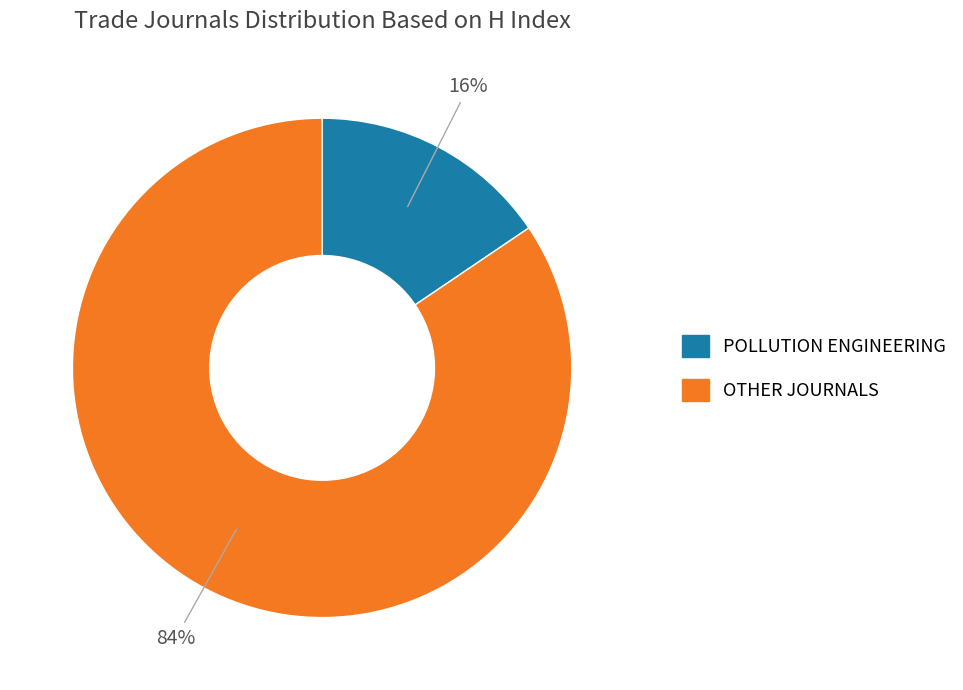

Is there a majority slice in this chart?

Yes